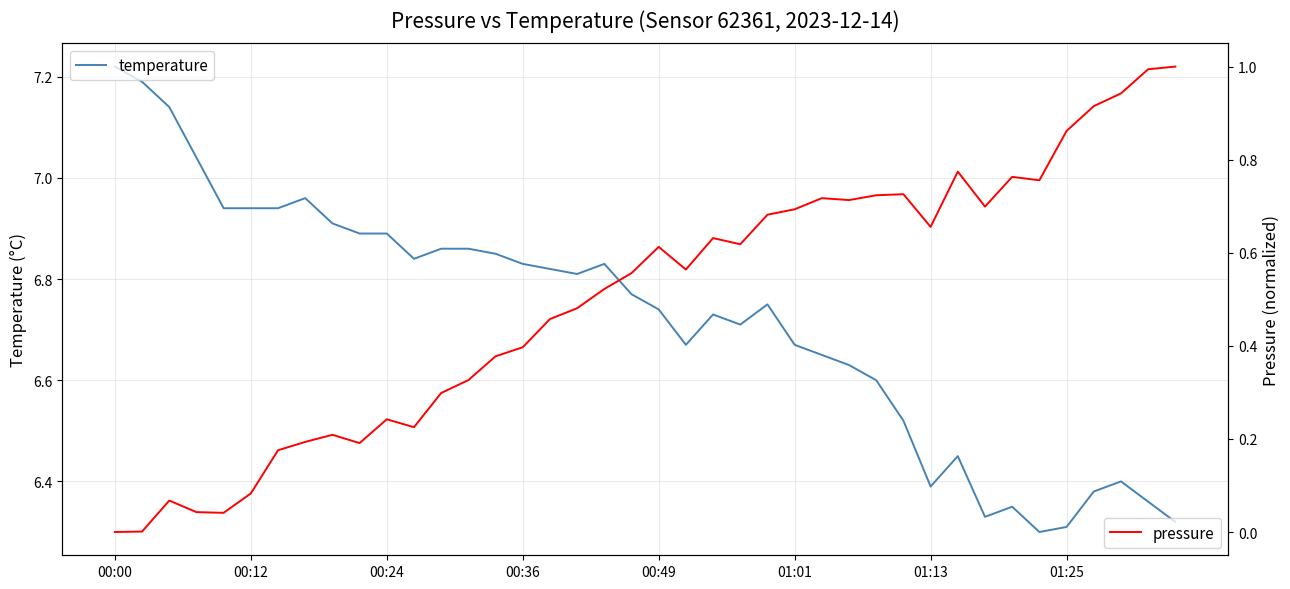

In pressure, how many points are lower than both neighbors (excluding endpoints)?

9